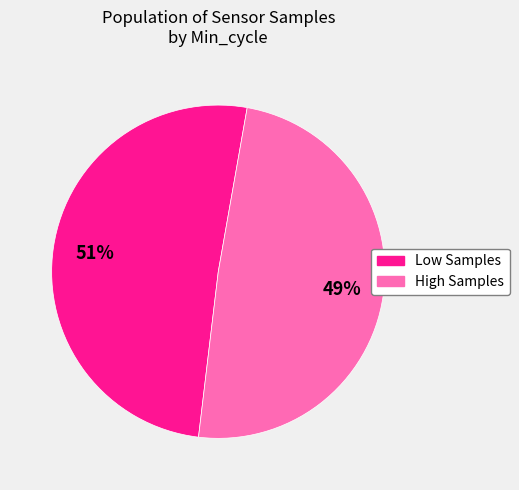

True or false: Low Samples accounts for 43% of the total.

False